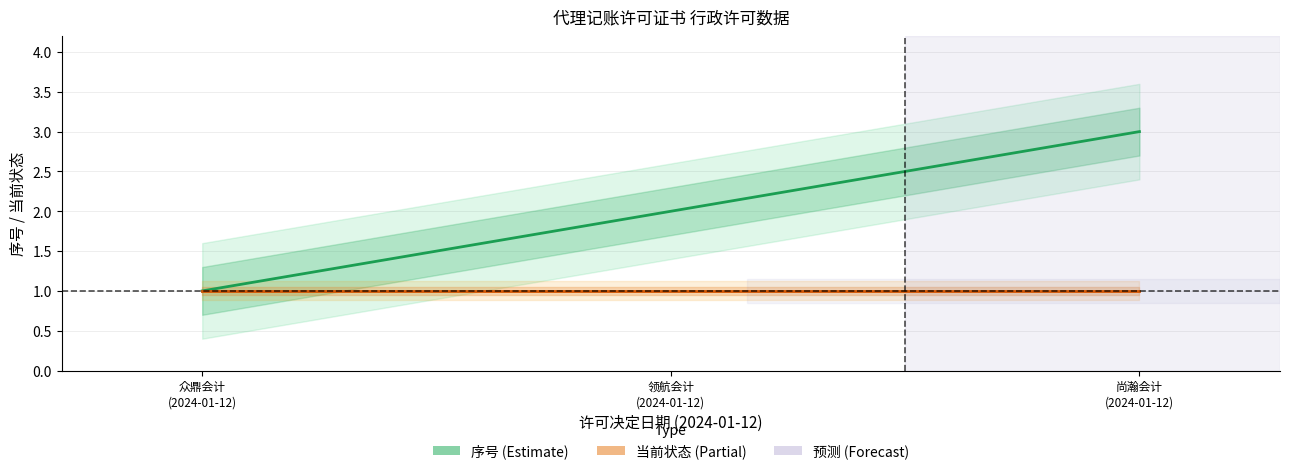

Is it true that 当前状态 equals 2 at 2024-01-12?

False